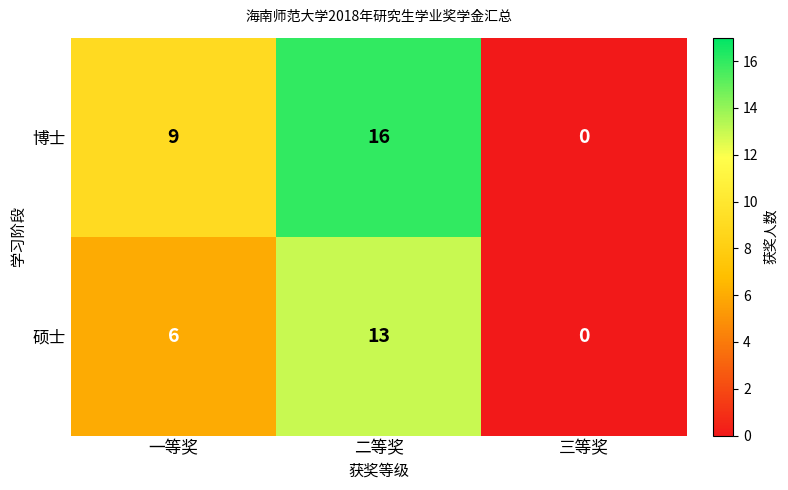

Rank the series at 二等奖 from highest to lowest value.

博士, 硕士